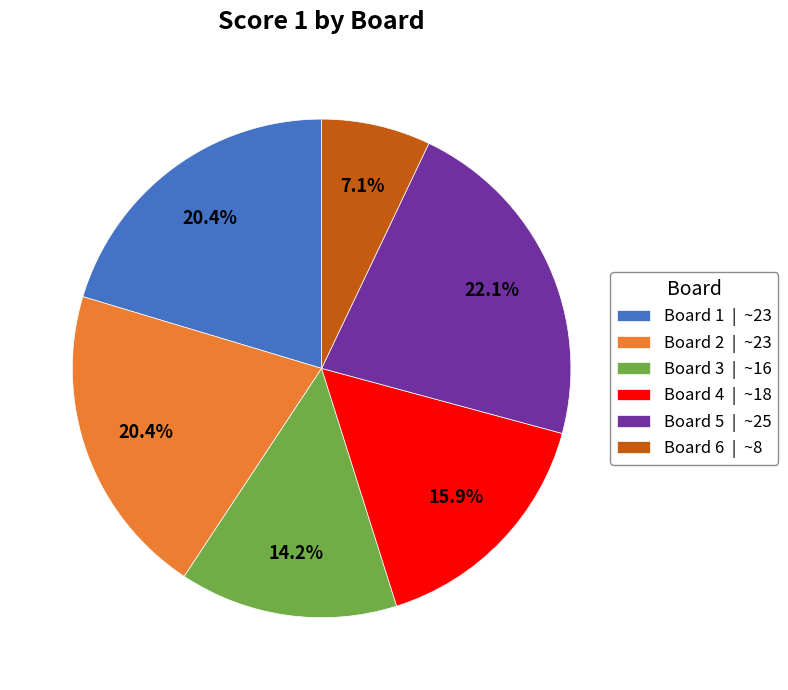

To the nearest percent, what percentage of the pie is Board 6?

7%